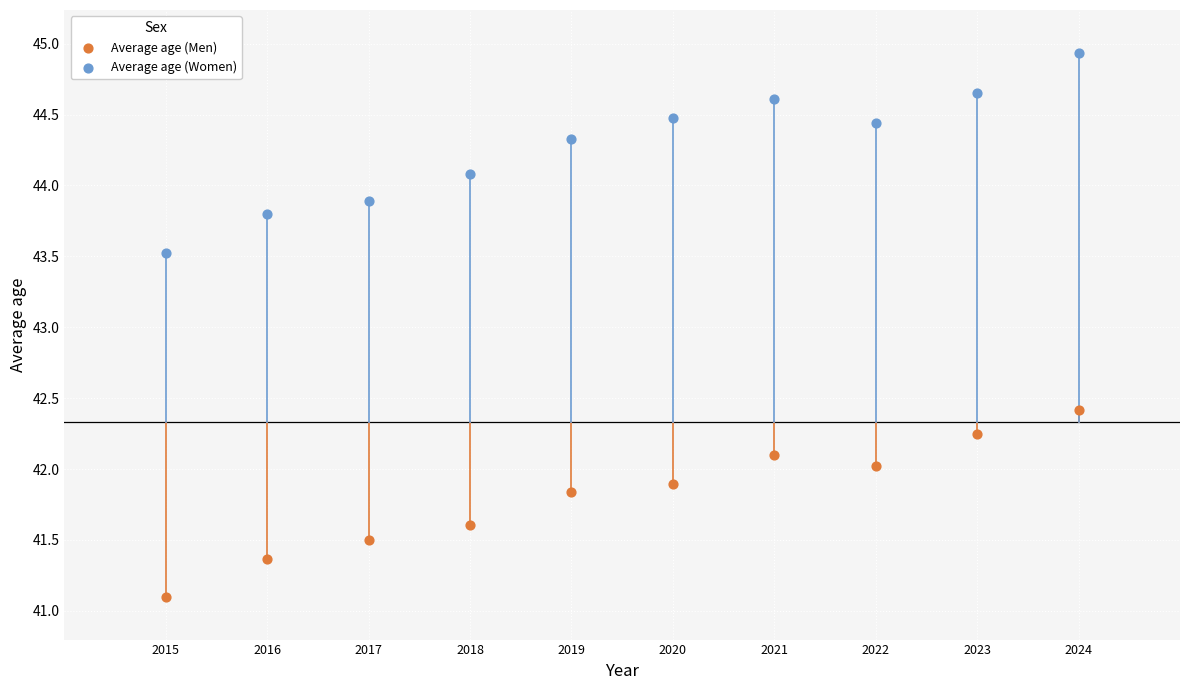

Which series contains the highest Y value?

Average age (Women)